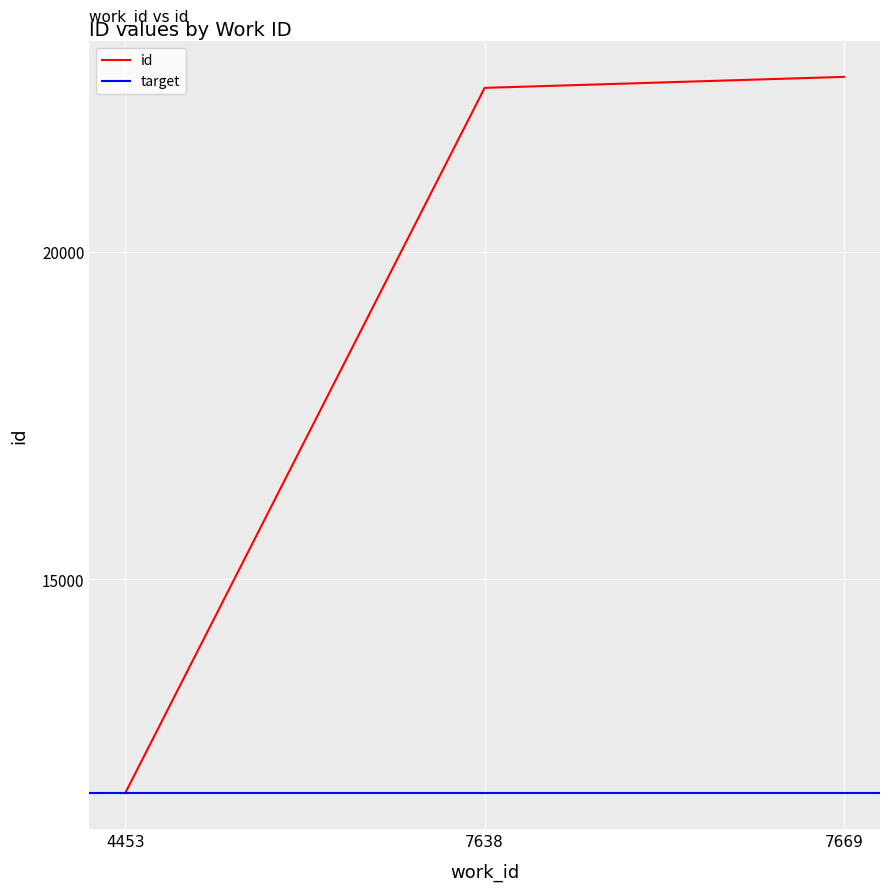

Read the value at 7669.

22676